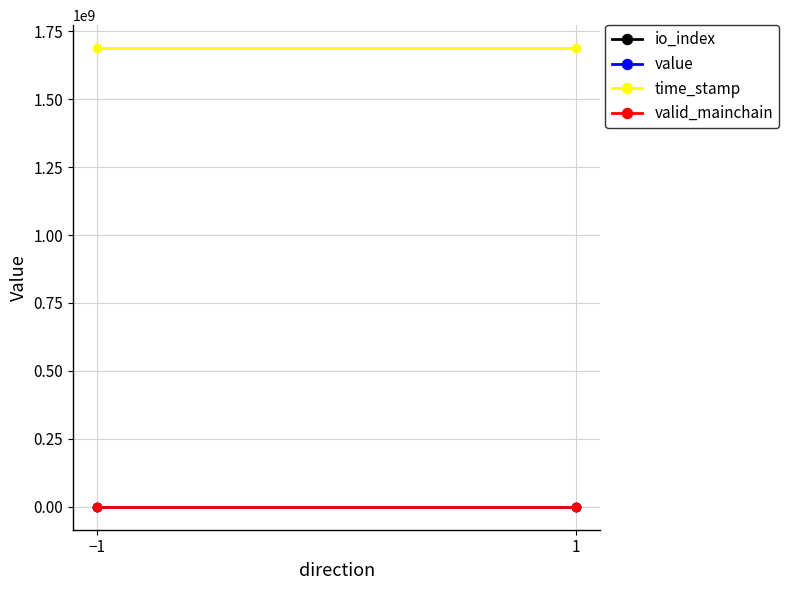

List the labels in order of value value, smallest first.

−1, 1